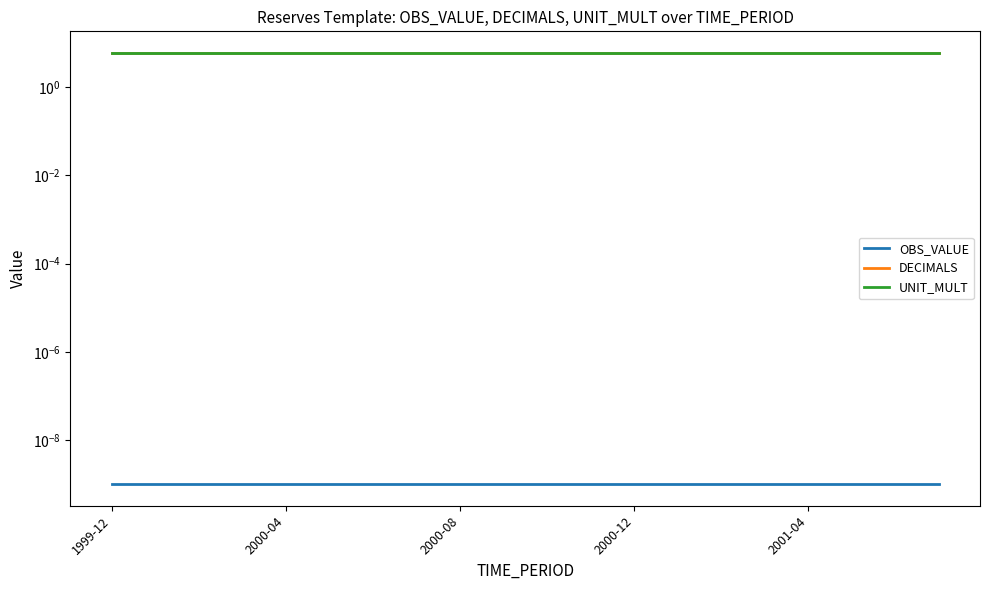

True or false: OBS_VALUE and DECIMALS cross at least once.

False